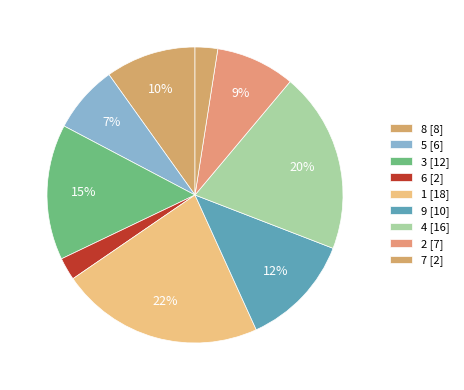

Count the number of slices in the pie.

9